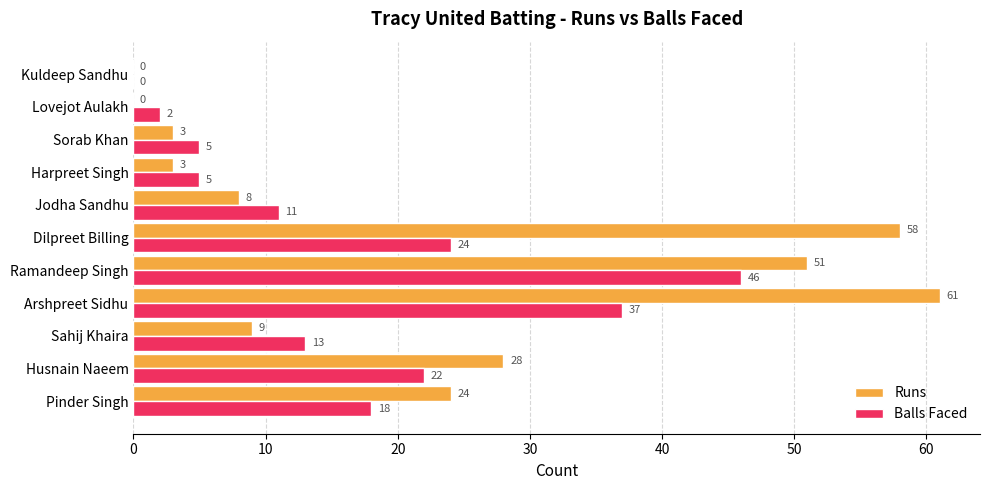

What are all the series names shown in the legend?

Runs, Balls Faced